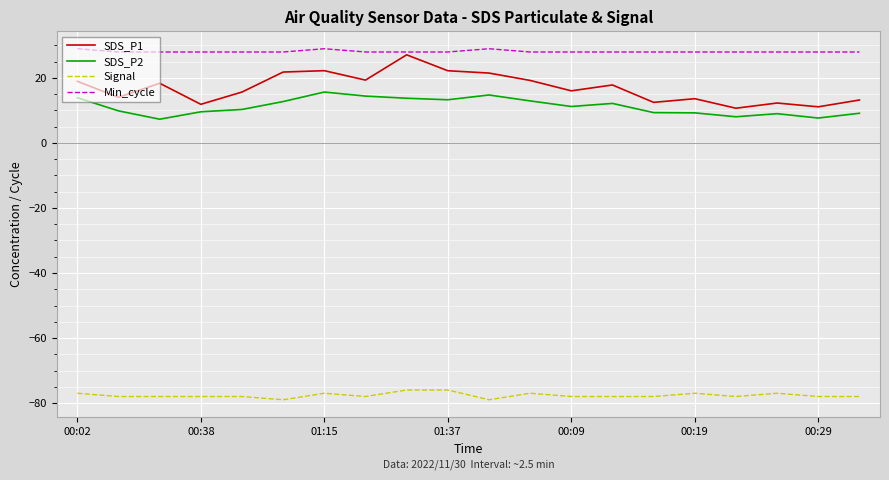

True or false: SDS_P2 and Signal intersect in this chart.

False